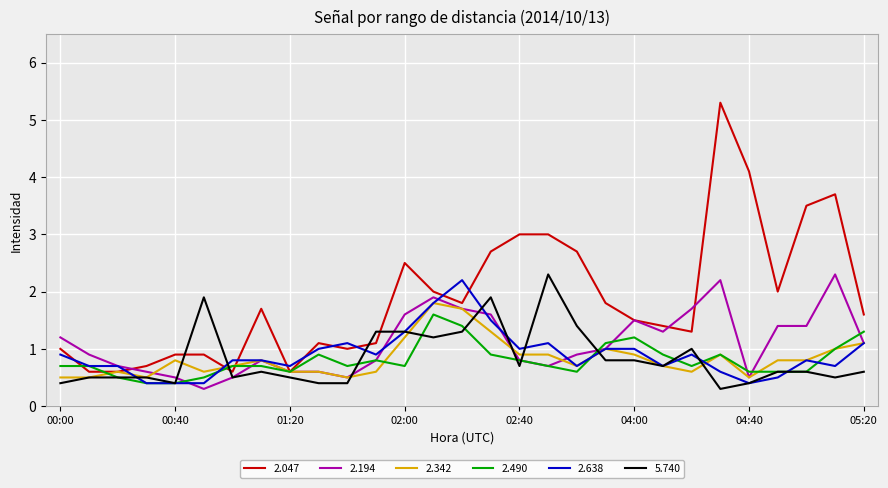

What is the highest value of the 2.638 series?

2.2